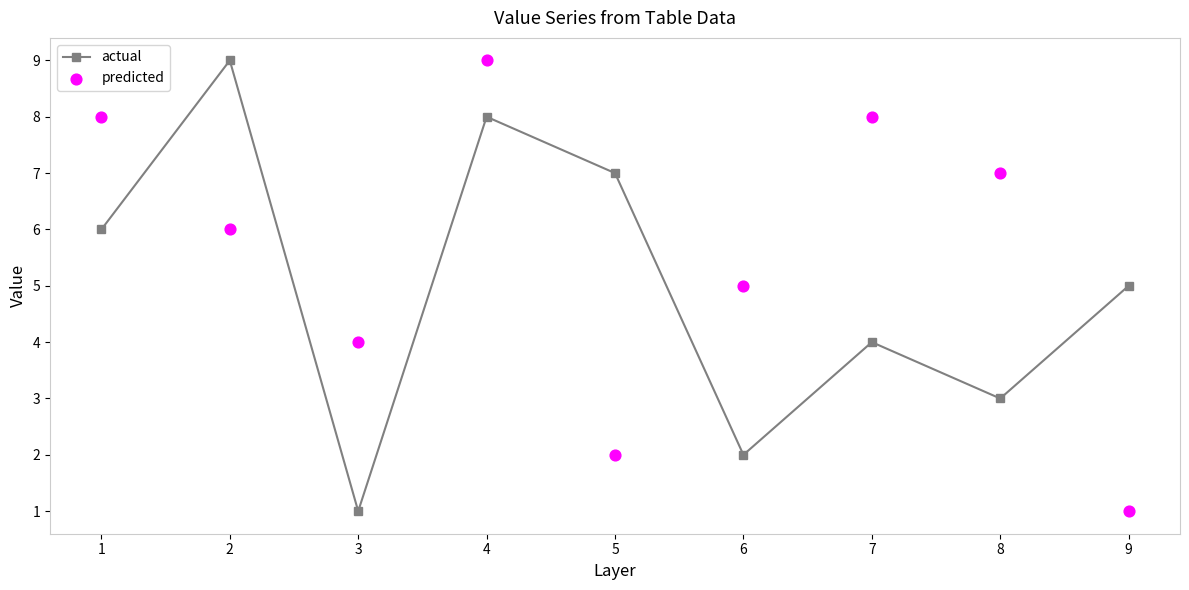

At which category is the sum across all series the highest?

4